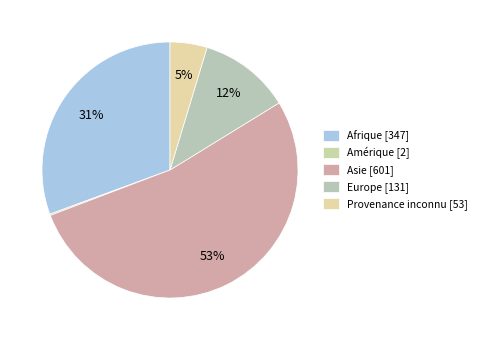

How much of the chart is everything except Provenance inconnu?

95.3%